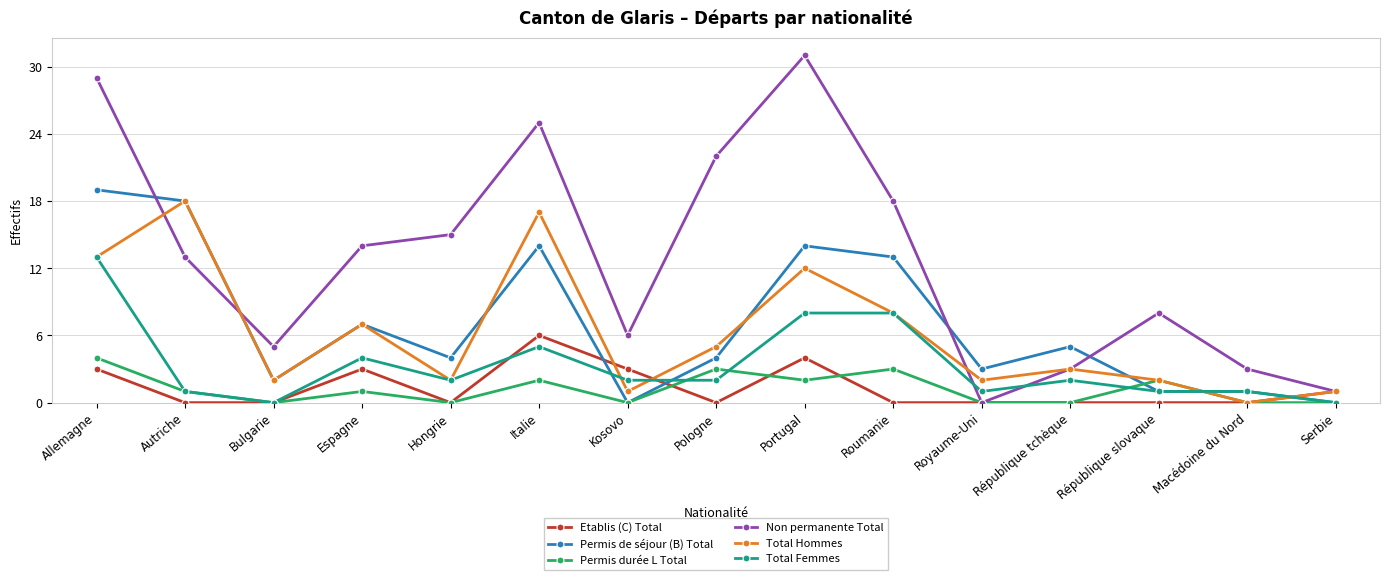

What is the label of the 1st point from the left?

Allemagne